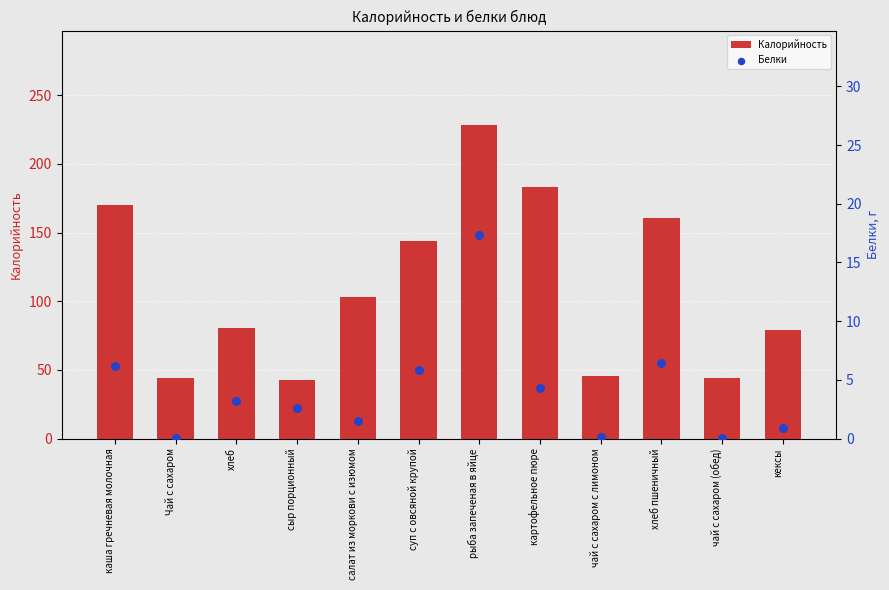

What are all the series names shown in the legend?

Калорийность, Белки